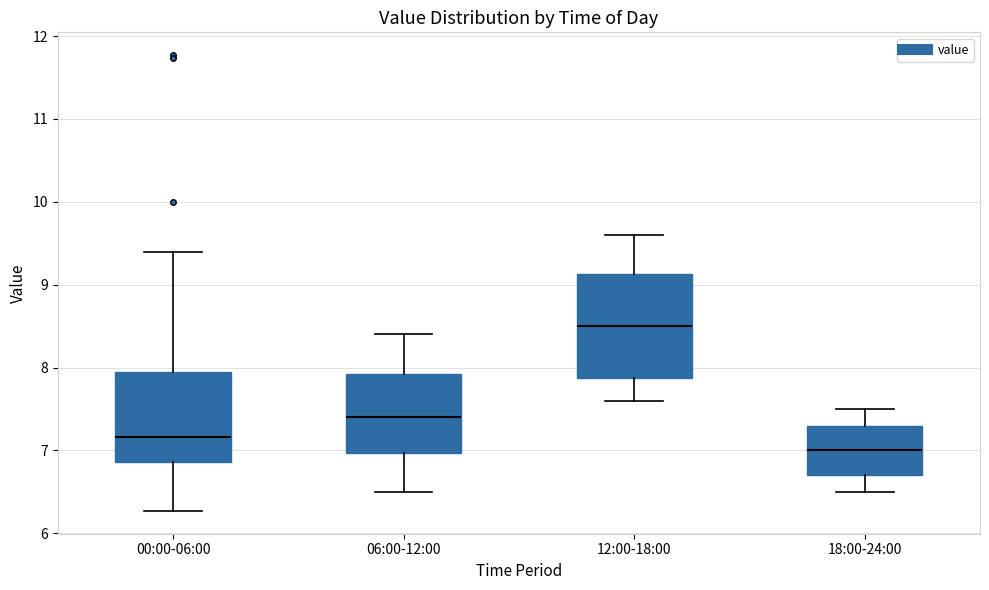

Where does the lower whisker of the box for 06:00-12:00 end on the y-axis? The values are not printed on the chart, so give them approximately, as read against the axis.

6.5